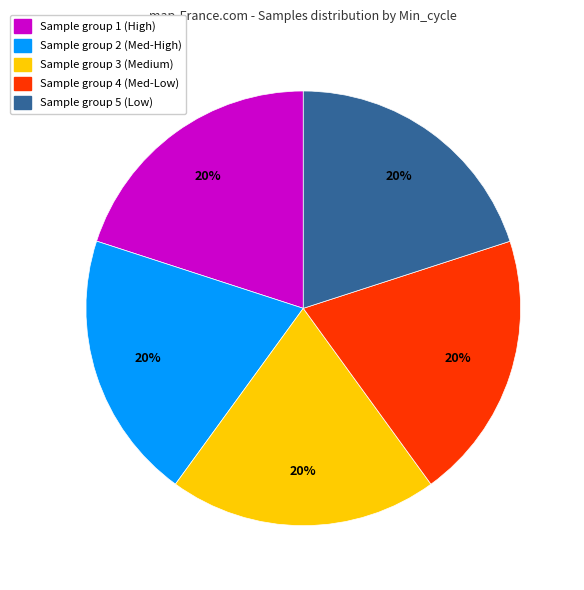

Does Sample group 3 (Medium) account for over 50% of the chart?

No